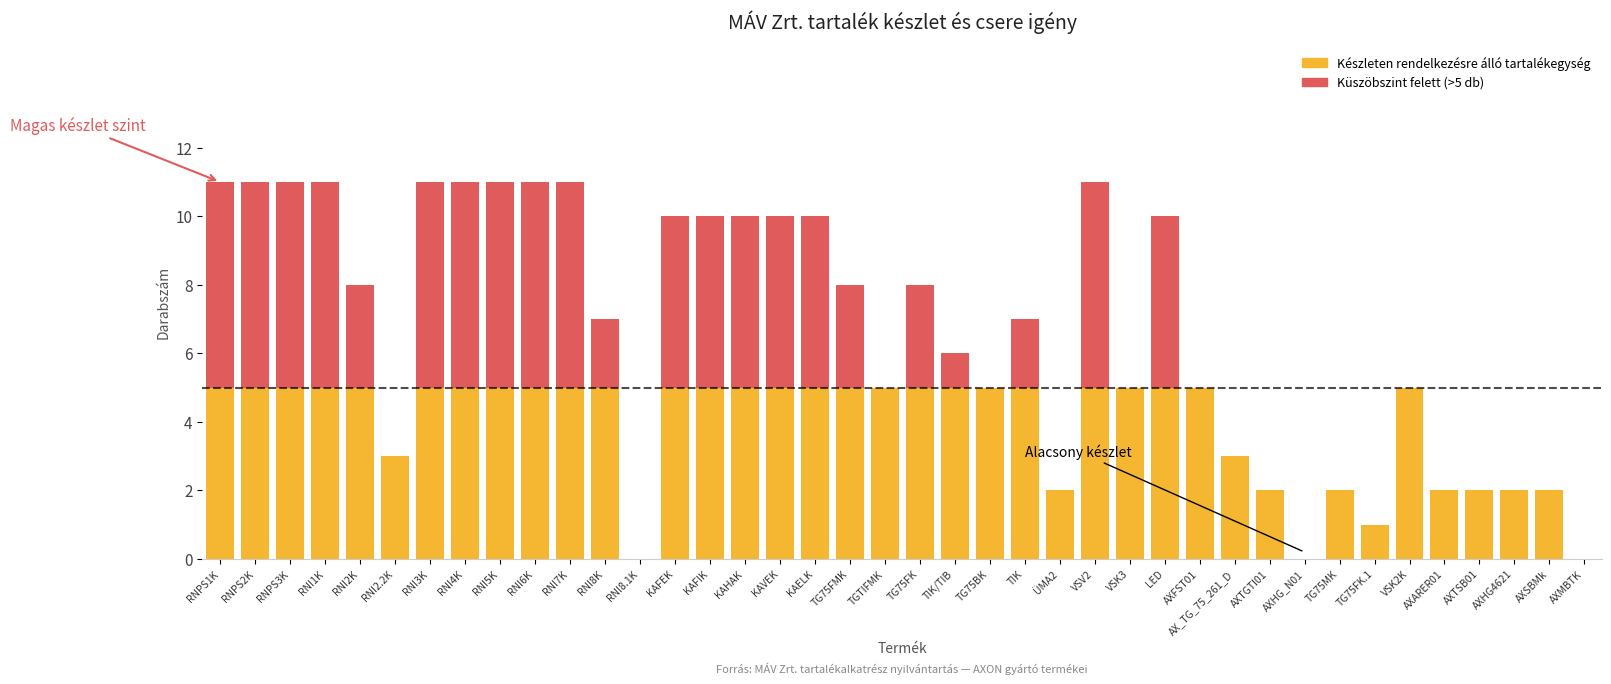

Which category has the highest value across all series?

RNPS1K